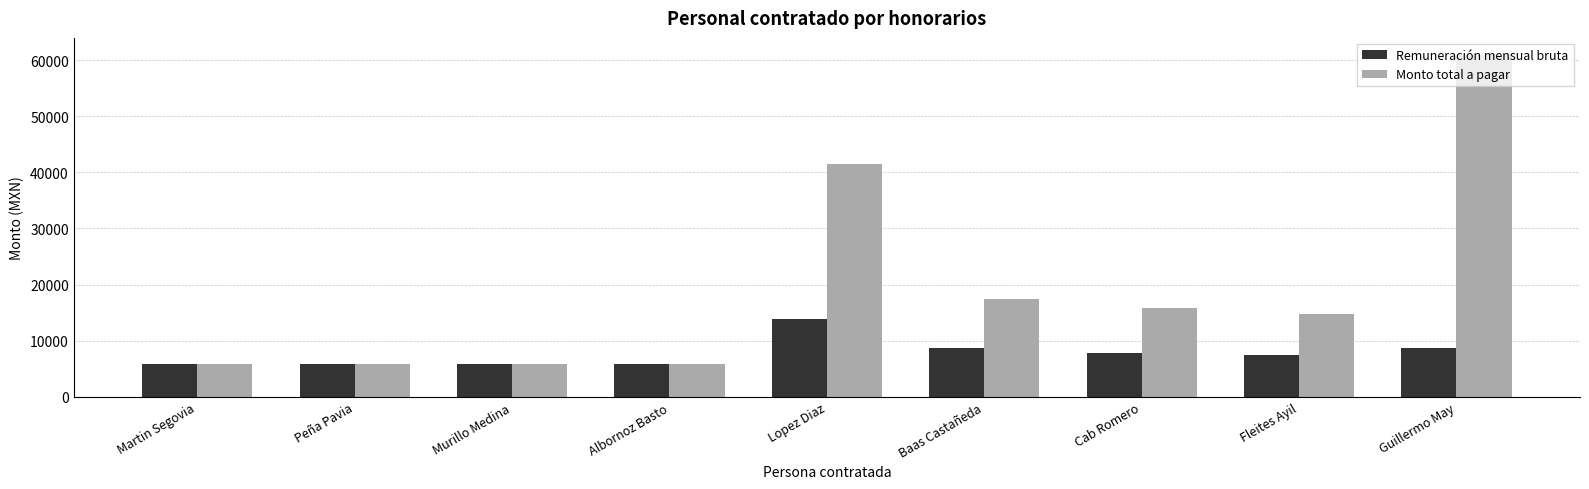

Between Peña Pavia and Guillermo May, which series saw the biggest shift?

Monto total a pagar